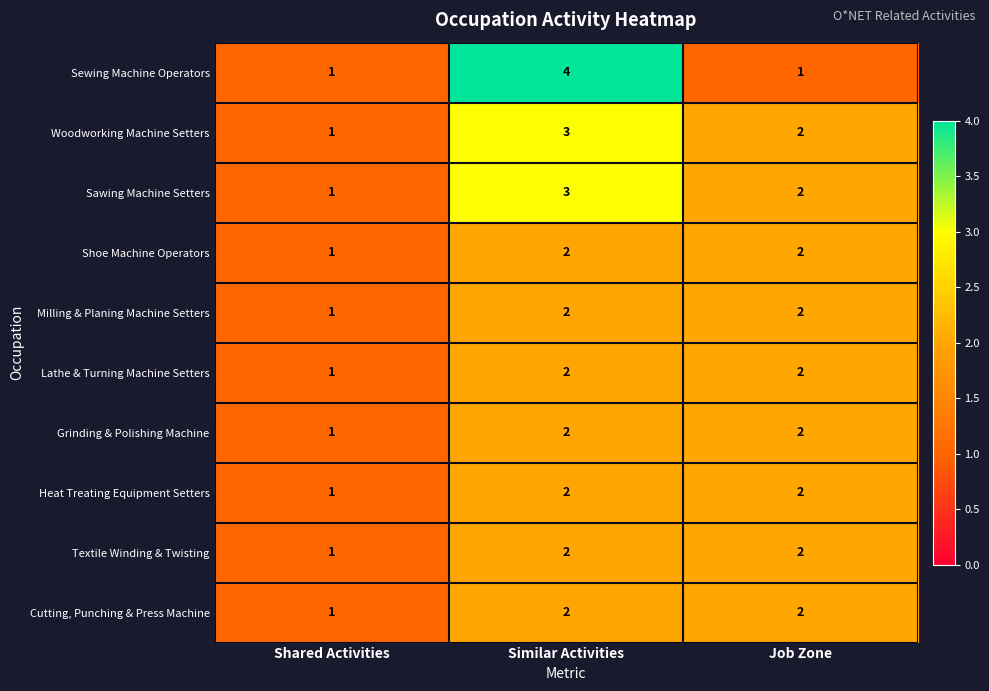

Reading left to right, extract all data points from this chart.

Sewing Machine Operators: 1	4	1
Woodworking Machine Setters: 1	3	2
Sawing Machine Setters: 1	3	2
Shoe Machine Operators: 1	2	2
Milling & Planing Machine Setters: 1	2	2
Lathe & Turning Machine Setters: 1	2	2
Grinding & Polishing Machine: 1	2	2
Heat Treating Equipment Setters: 1	2	2
Textile Winding & Twisting: 1	2	2
Cutting, Punching & Press Machine: 1	2	2